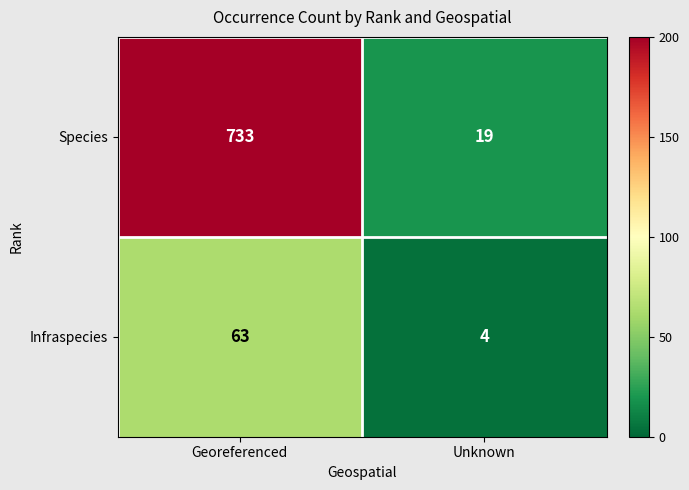

What is the greatest value displayed?

733